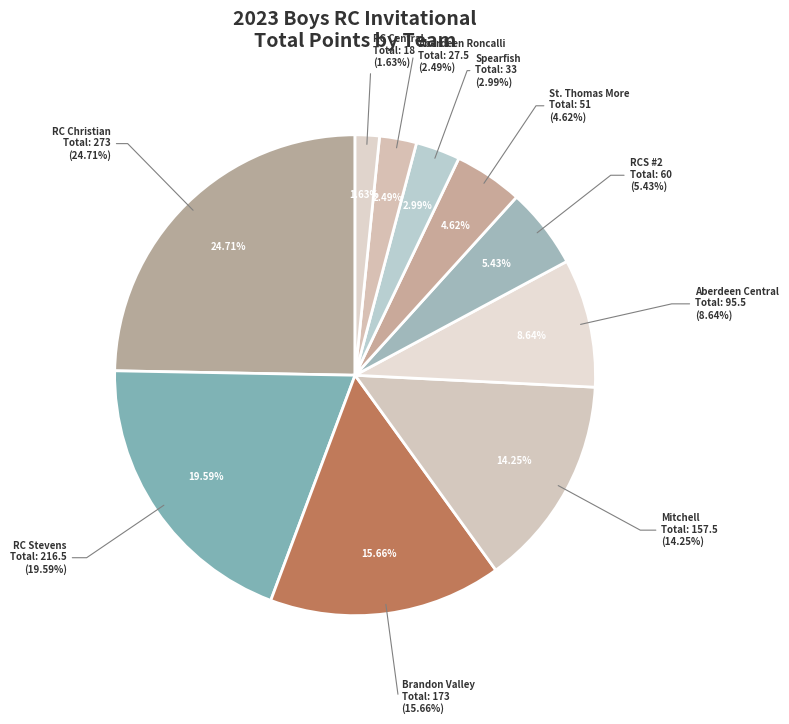

To the nearest percent, what percentage of the pie is Spearfish?

3%